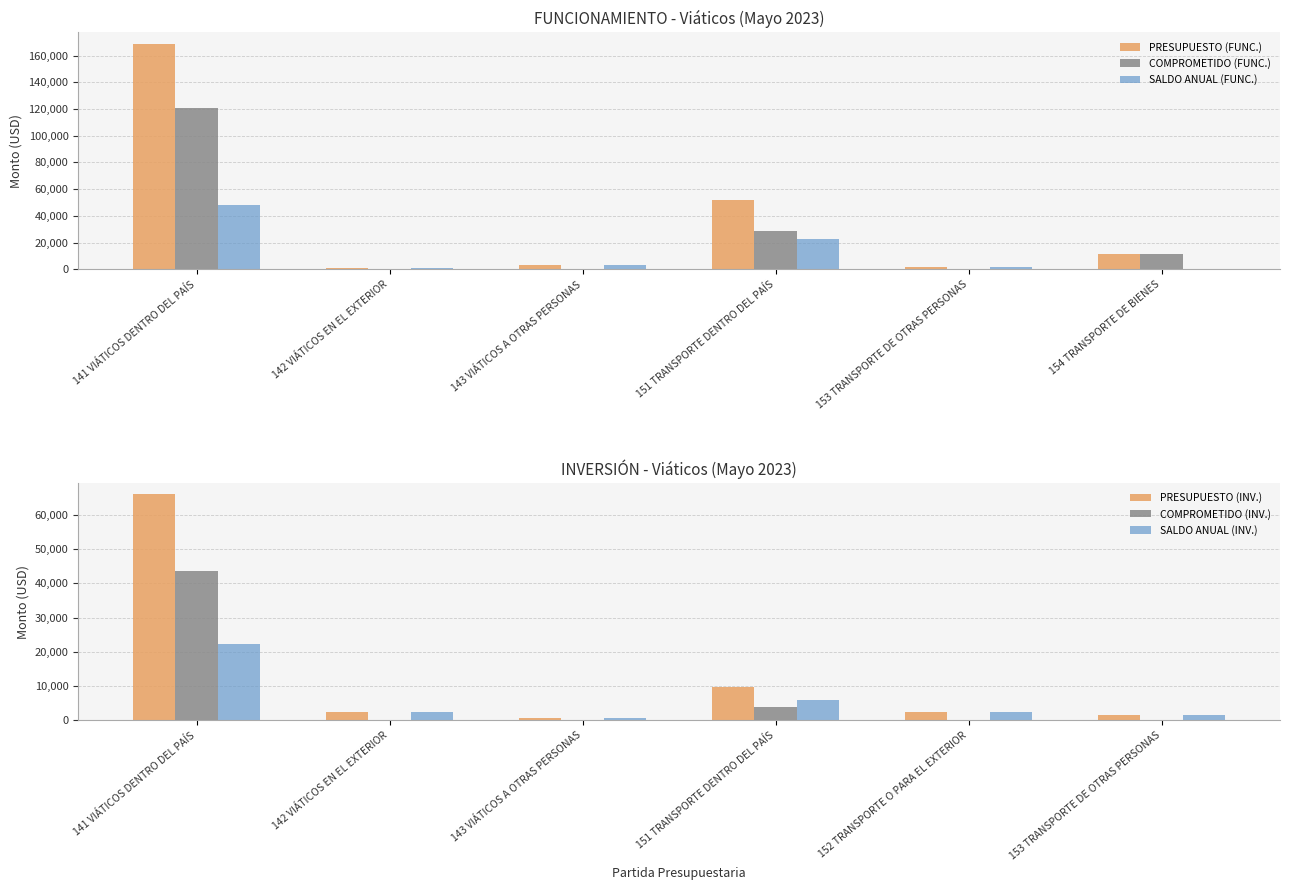

Between 142 VIÁTICOS EN EL EXTERIOR and 143 VIÁTICOS A OTRAS PERSONAS, which series saw the biggest shift?

PRESUPUESTO (FUNC.)